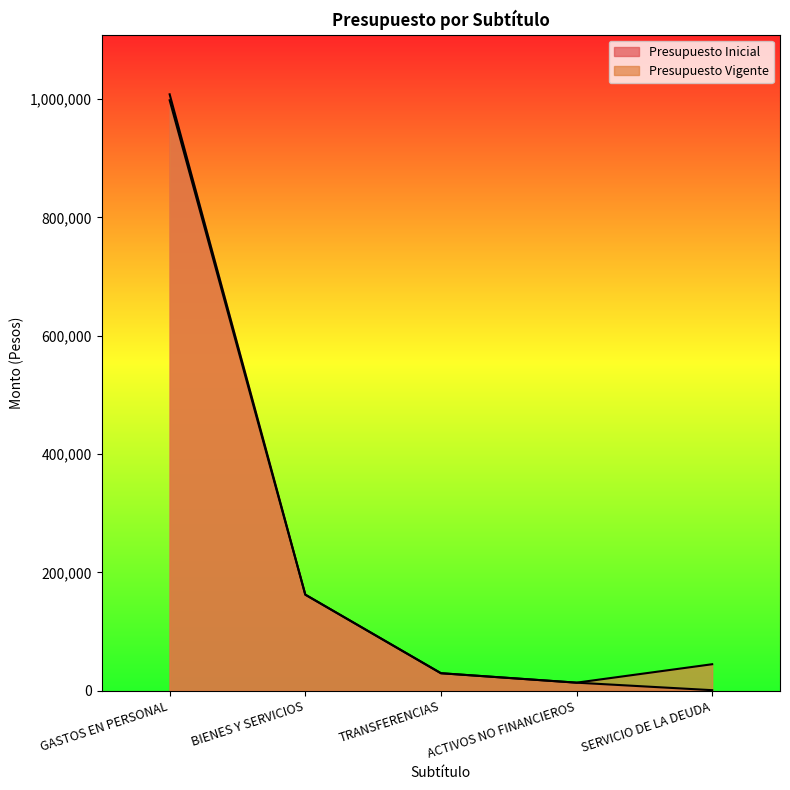

List the labels in order of Presupuesto Inicial value, smallest first.

SERVICIO DE LA DEUDA, ACTIVOS NO FINANCIEROS, TRANSFERENCIAS, BIENES Y SERVICIOS, GASTOS EN PERSONAL